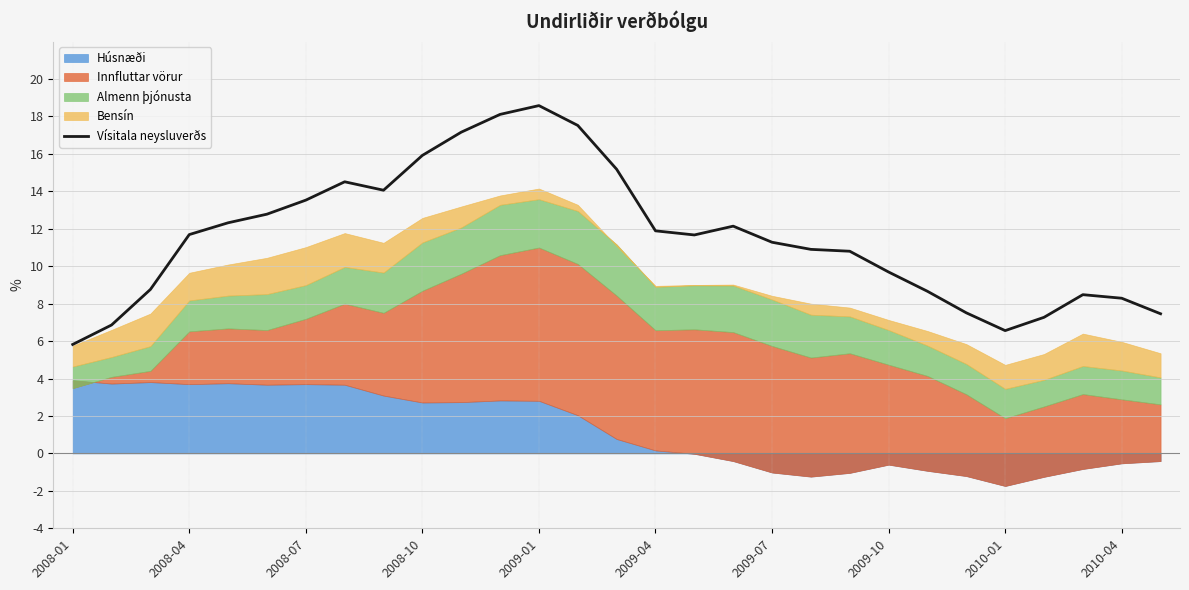

What is the ratio of the value at 10 to the value at 13?

1.0